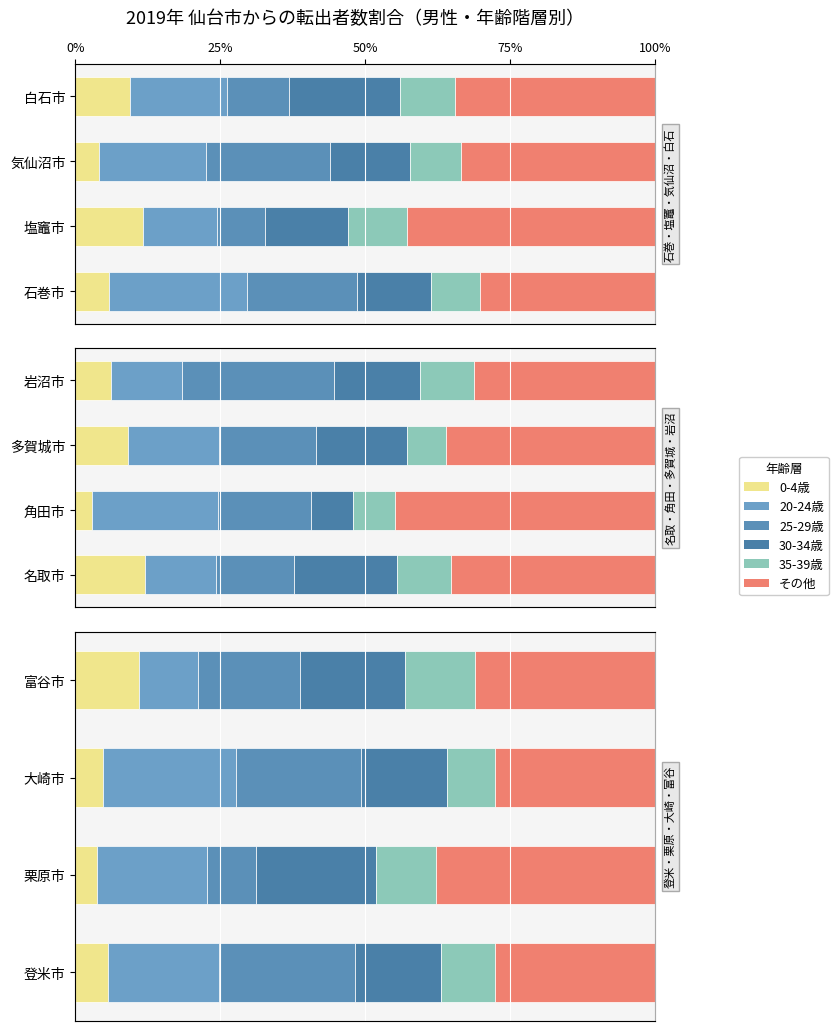

True or false: 20-24歳 has a value of 0.2 at 栗原市.

True